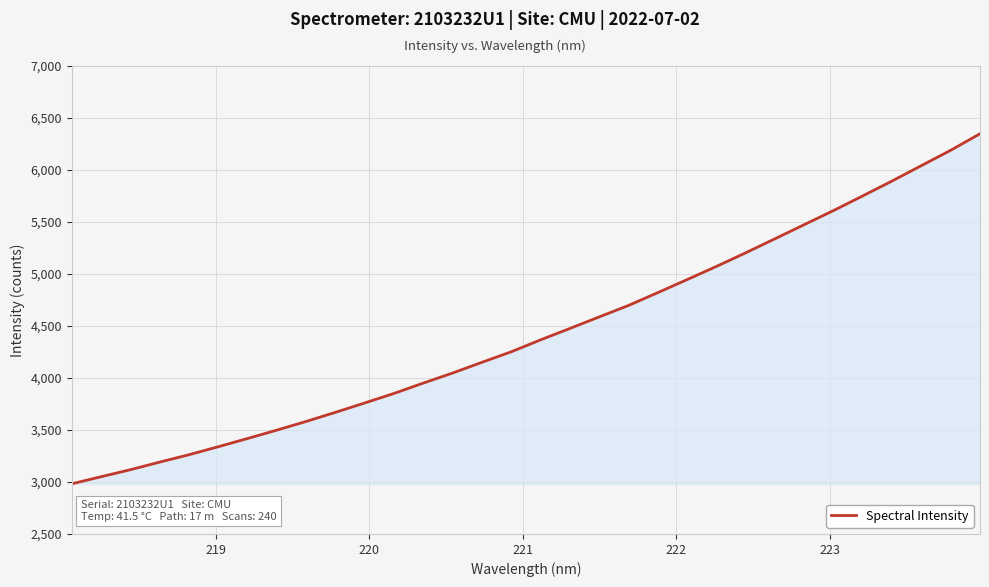

Count the number of categories in the chart.

32